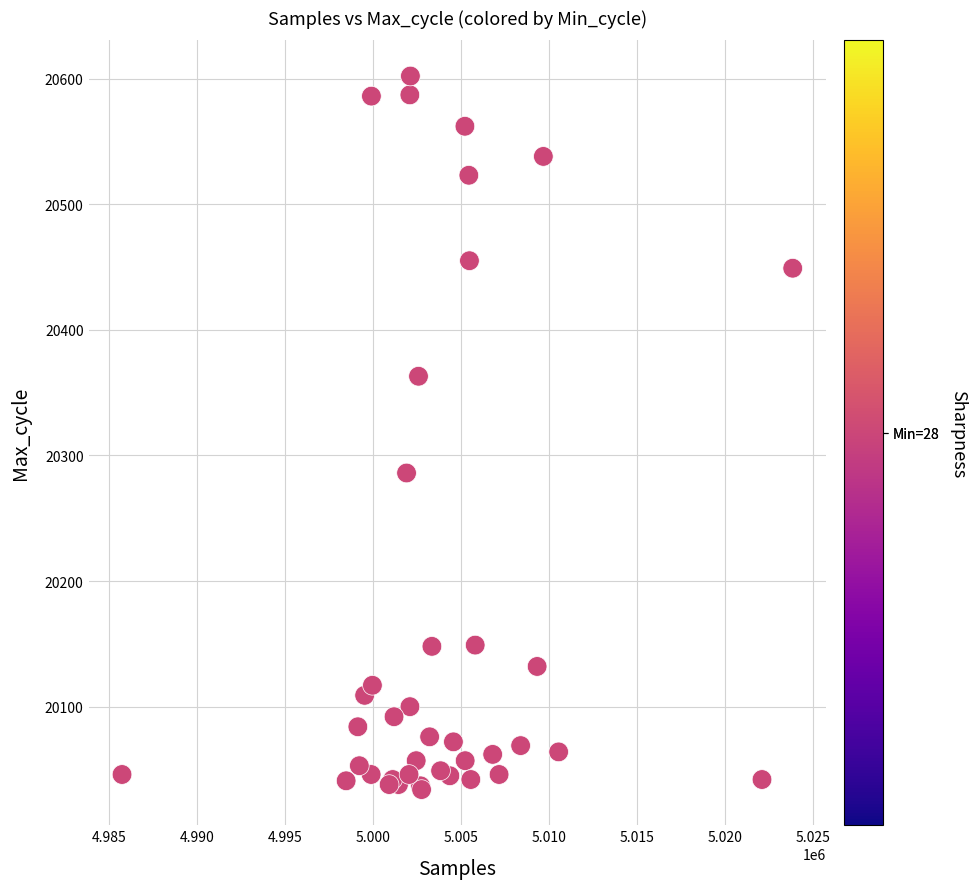

What Y value in the scatter plot is closest to 20318?

20286